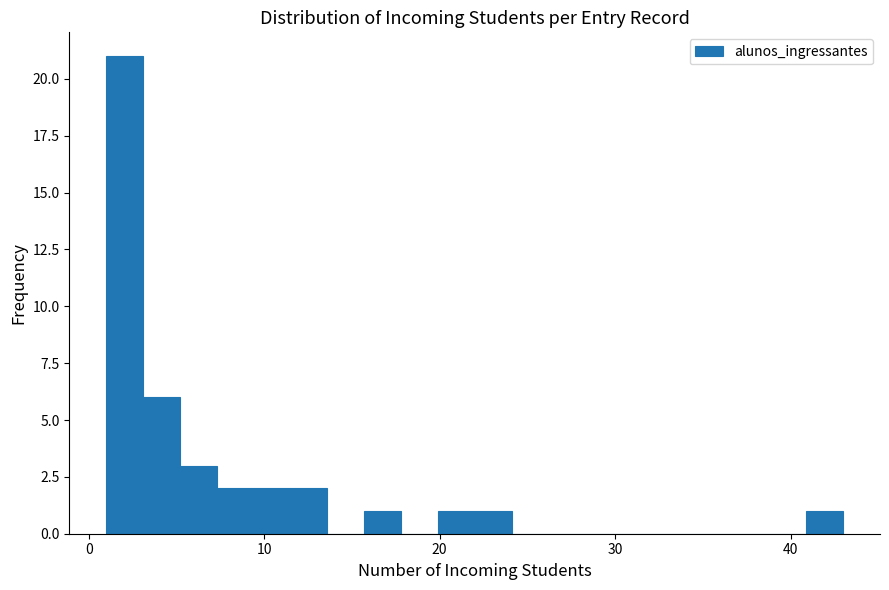

Around what value on the x-axis is the tallest bar? Give the approximate position of its centre, as read against the axis.

2